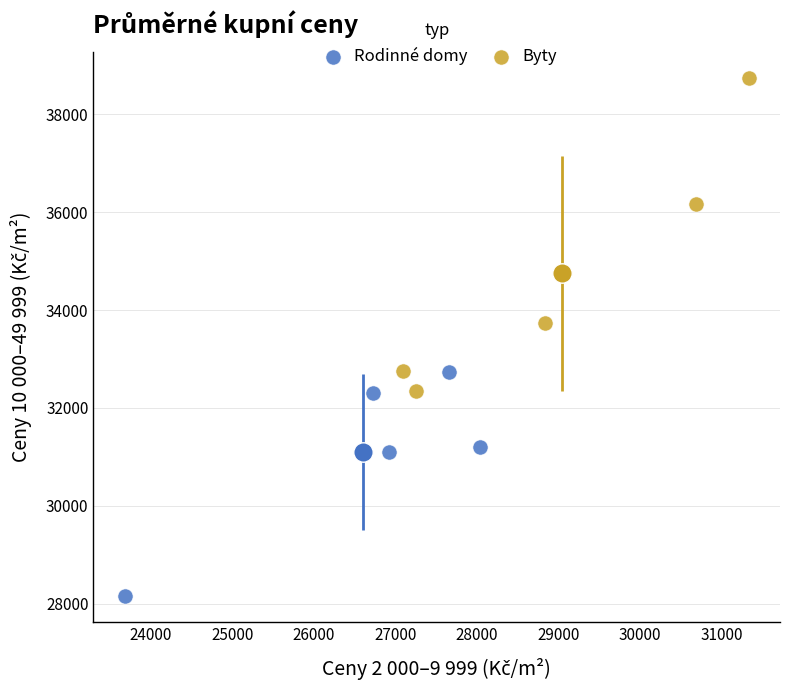

Which series has the widest spread of Y values?

Byty